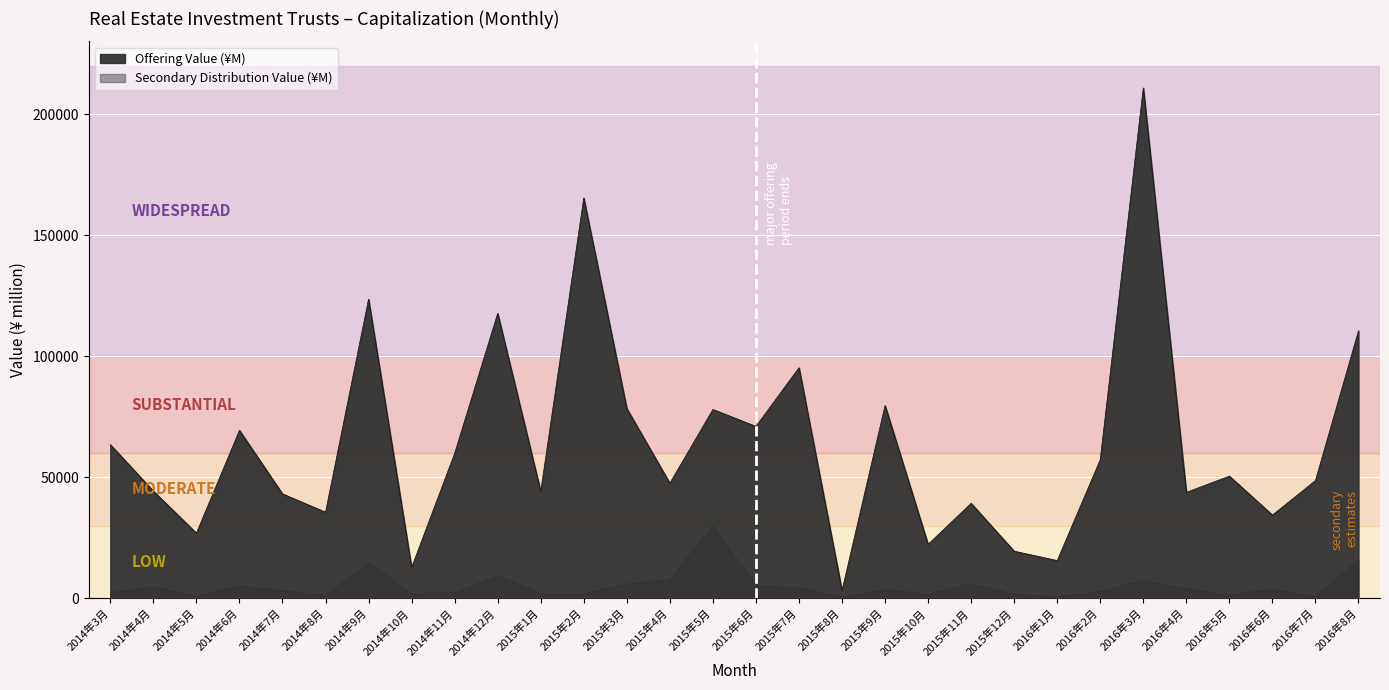

True or false: Secondary Distribution Value (¥M) has a value of 20282 at 2014年9月.

False